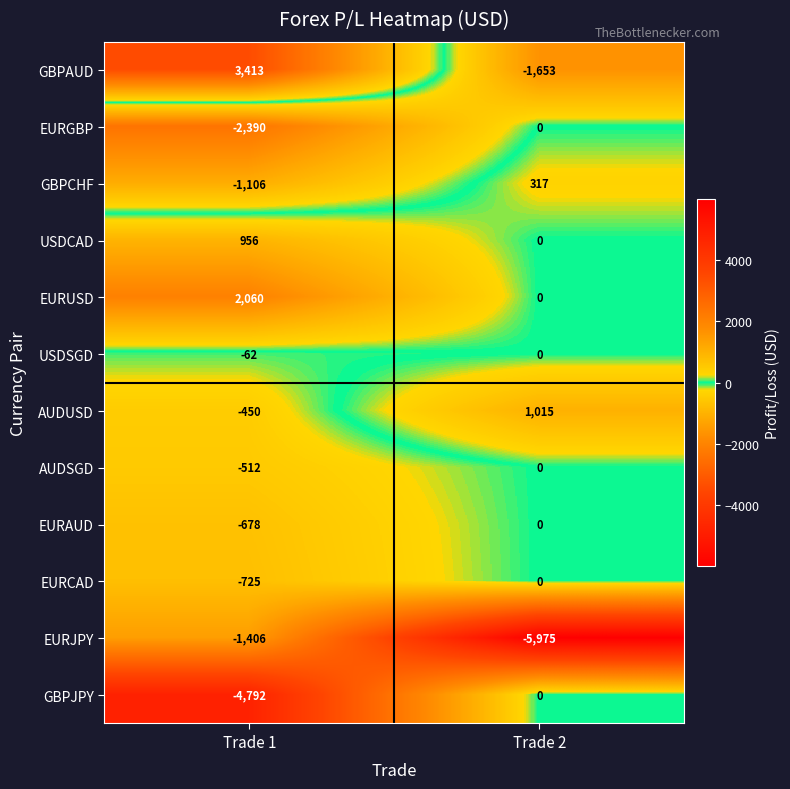

How many values in GBPAUD are below zero?

1